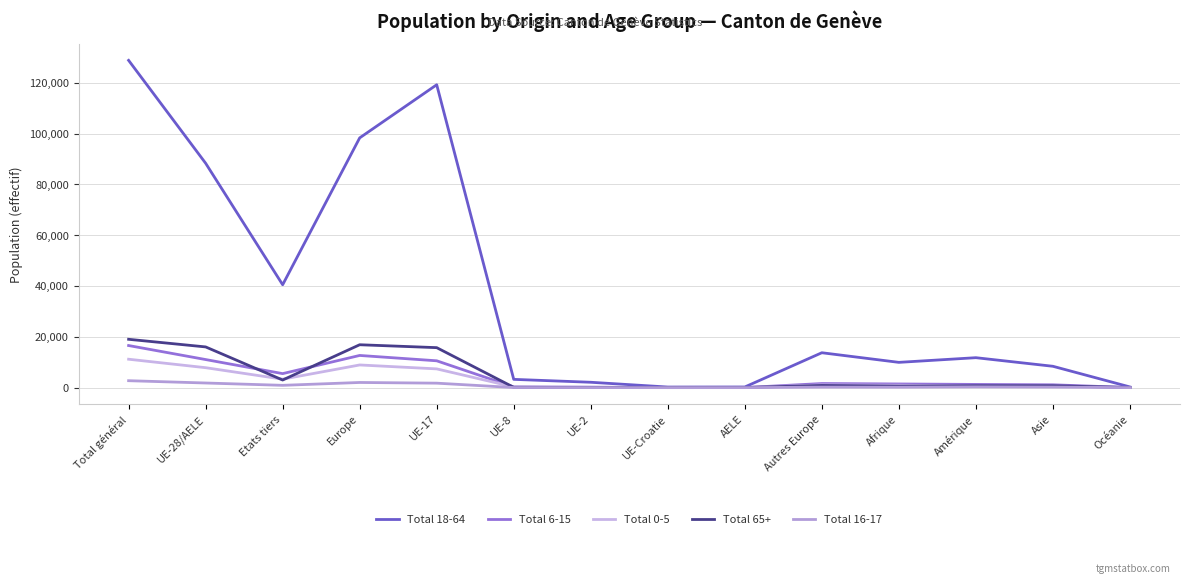

Is this an area chart (filled region under the line)?

No